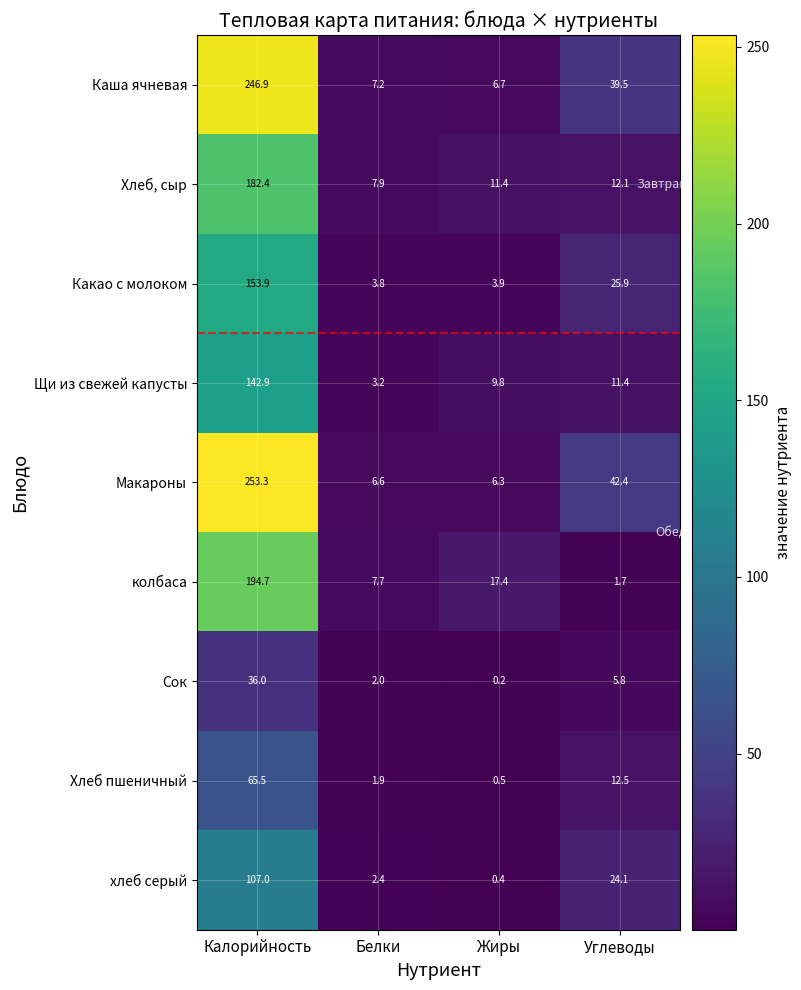

What is the total value across all series at Жиры?

56.6